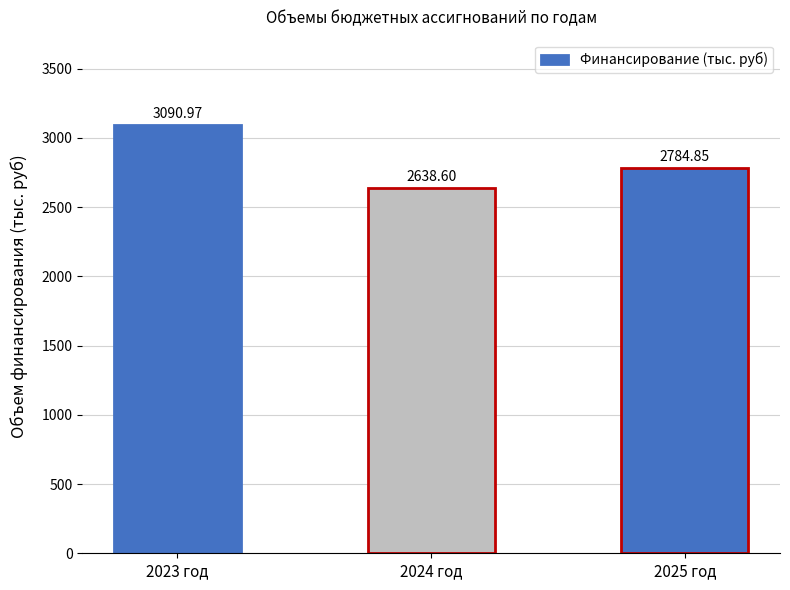

List the labels in order of value, smallest first.

2024 год, 2025 год, 2023 год